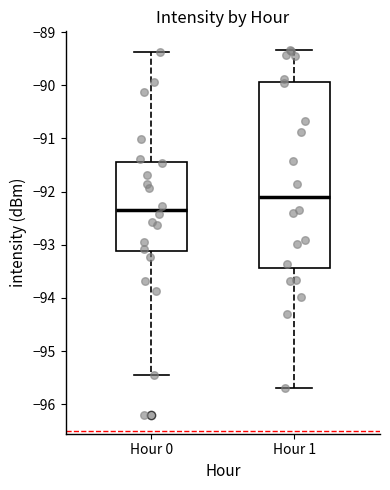

Reading left to right, transcribe this box plot: for each box, give where its median line is, the range the box spans, and where its two whiskers end, as read against the y-axis. The values are not printed on the chart, so give them approximately, as read against the axis.

Hour 0: median -92.3, box -93.1 to -91.4, whiskers -95.4 to -89.4
Hour 1: median -92.1, box -93.4 to -89.9, whiskers -95.7 to -89.3